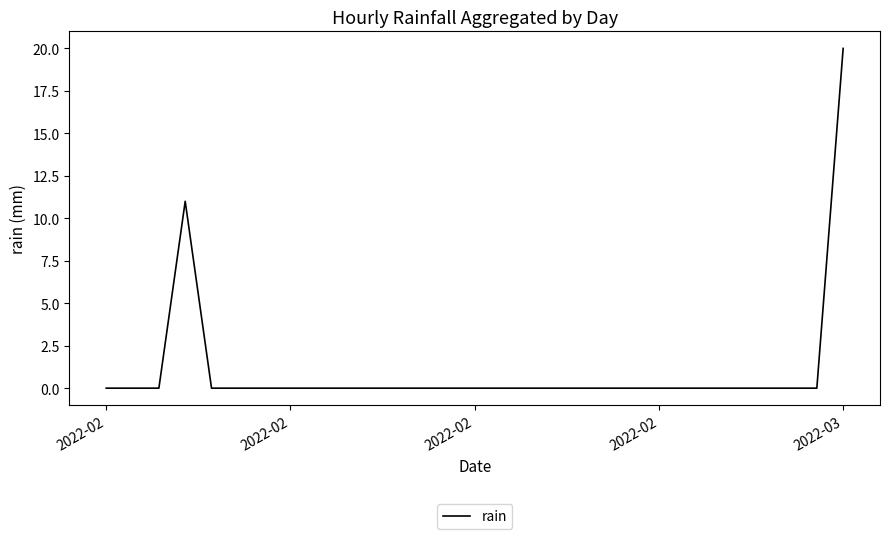

What is the greatest value displayed?

20